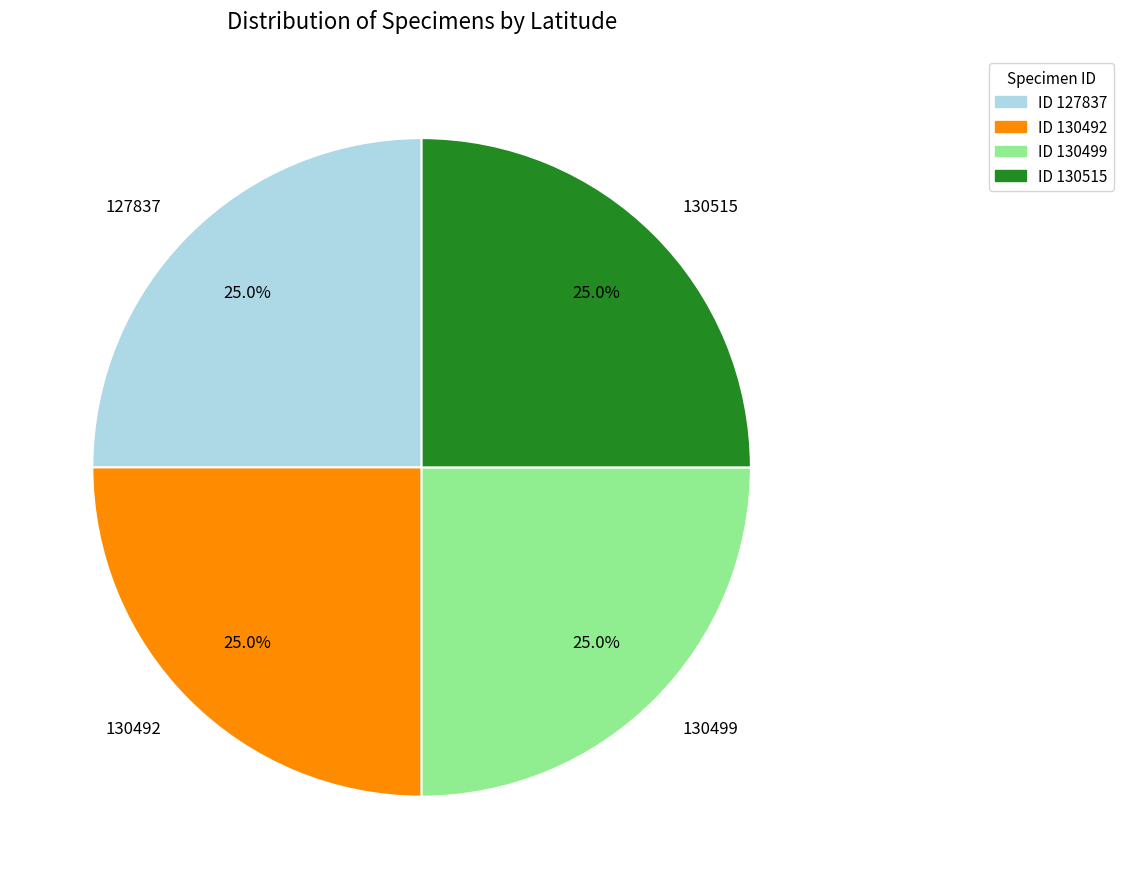

Is it true that 130515 is 25% of the pie?

True